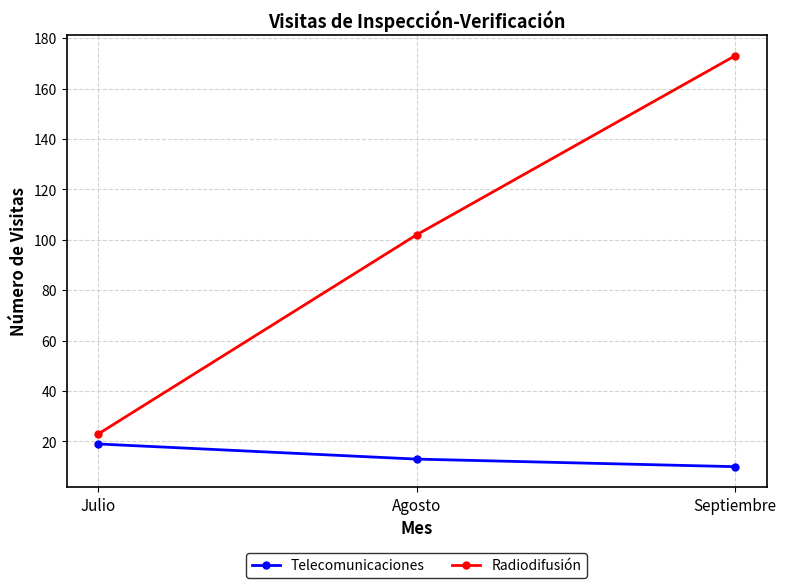

Where does the Telecomunicaciones series first go above 13?

Julio